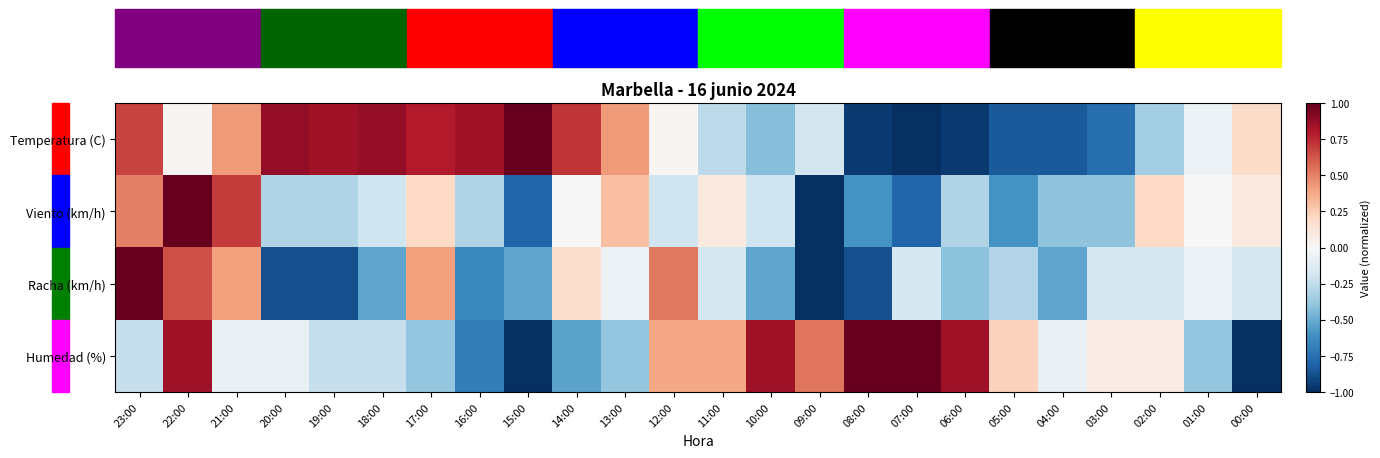

Reading left to right, extract all data points from this chart.

Temperatura (C): 23:00=0.7	22:00=0.0	21:00=0.4	20:00=0.9	19:00=0.8	18:00=0.9	17:00=0.8	16:00=0.8	15:00=1.0	14:00=0.7	13:00=0.4	12:00=0.0	11:00=-0.3	10:00=-0.4	09:00=-0.2	08:00=-1.0	07:00=-1.0	06:00=-1.0	05:00=-0.8	04:00=-0.8	03:00=-0.8	02:00=-0.3	01:00=-0.1	00:00=0.2
Viento (km/h): 23:00=0.5	22:00=1.0	21:00=0.7	20:00=-0.3	19:00=-0.3	18:00=-0.2	17:00=0.2	16:00=-0.3	15:00=-0.8	14:00=0.0	13:00=0.3	12:00=-0.2	11:00=0.1	10:00=-0.2	09:00=-1.0	08:00=-0.6	07:00=-0.8	06:00=-0.3	05:00=-0.6	04:00=-0.4	03:00=-0.4	02:00=0.2	01:00=0.0	00:00=0.1
Racha (km/h): 23:00=1.0	22:00=0.6	21:00=0.4	20:00=-0.9	19:00=-0.9	18:00=-0.5	17:00=0.4	16:00=-0.6	15:00=-0.5	14:00=0.2	13:00=-0.1	12:00=0.5	11:00=-0.2	10:00=-0.5	09:00=-1.0	08:00=-0.9	07:00=-0.2	06:00=-0.4	05:00=-0.3	04:00=-0.5	03:00=-0.2	02:00=-0.2	01:00=-0.1	00:00=-0.2
Humedad (%): 23:00=-0.2	22:00=0.8	21:00=-0.1	20:00=-0.1	19:00=-0.2	18:00=-0.2	17:00=-0.4	16:00=-0.7	15:00=-1.0	14:00=-0.5	13:00=-0.4	12:00=0.4	11:00=0.4	10:00=0.8	09:00=0.5	08:00=1.0	07:00=1.0	06:00=0.8	05:00=0.2	04:00=-0.1	03:00=0.1	02:00=0.1	01:00=-0.4	00:00=-1.0